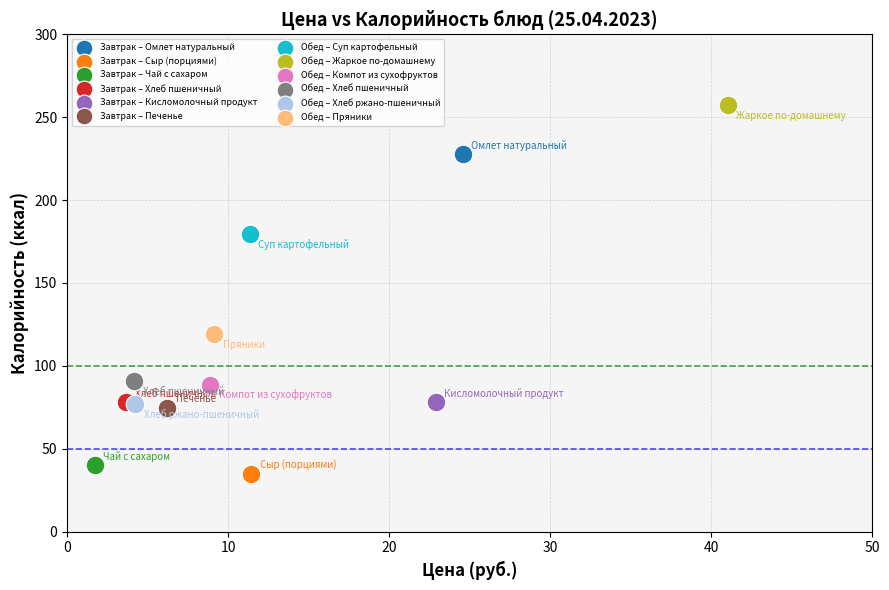

Which series reaches the minimum Y coordinate?

Завтрак – Сыр (порциями)